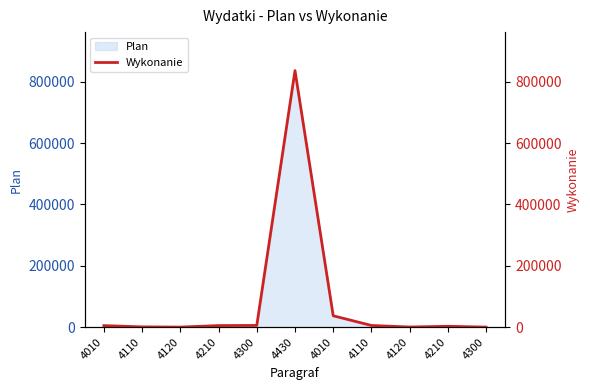

Is it true that the value at 4300 is 5582.9?

True